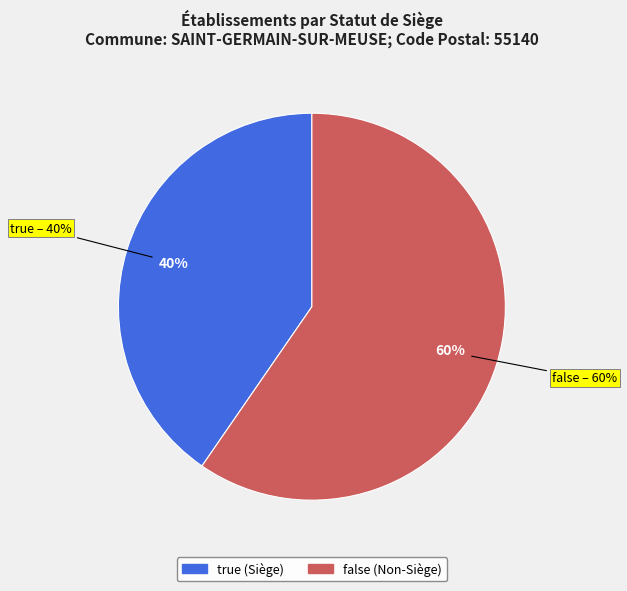

How many segments does this pie chart have?

2